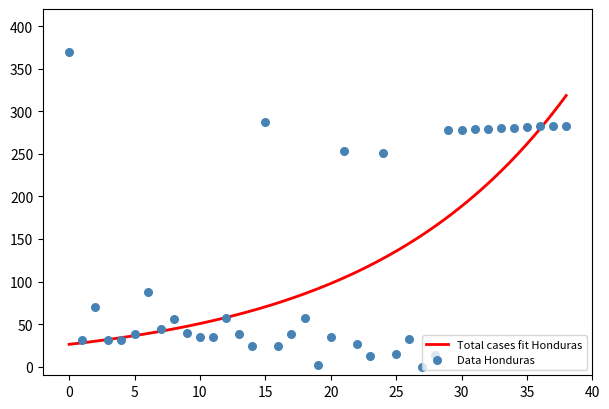

What is the change in value from 7 to 22?

-17.1